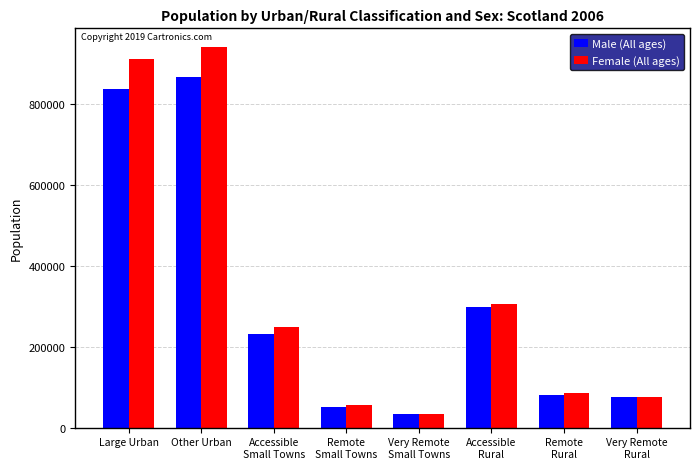

At which label does Female (All ages) reach its minimum?

Very Remote
Small Towns